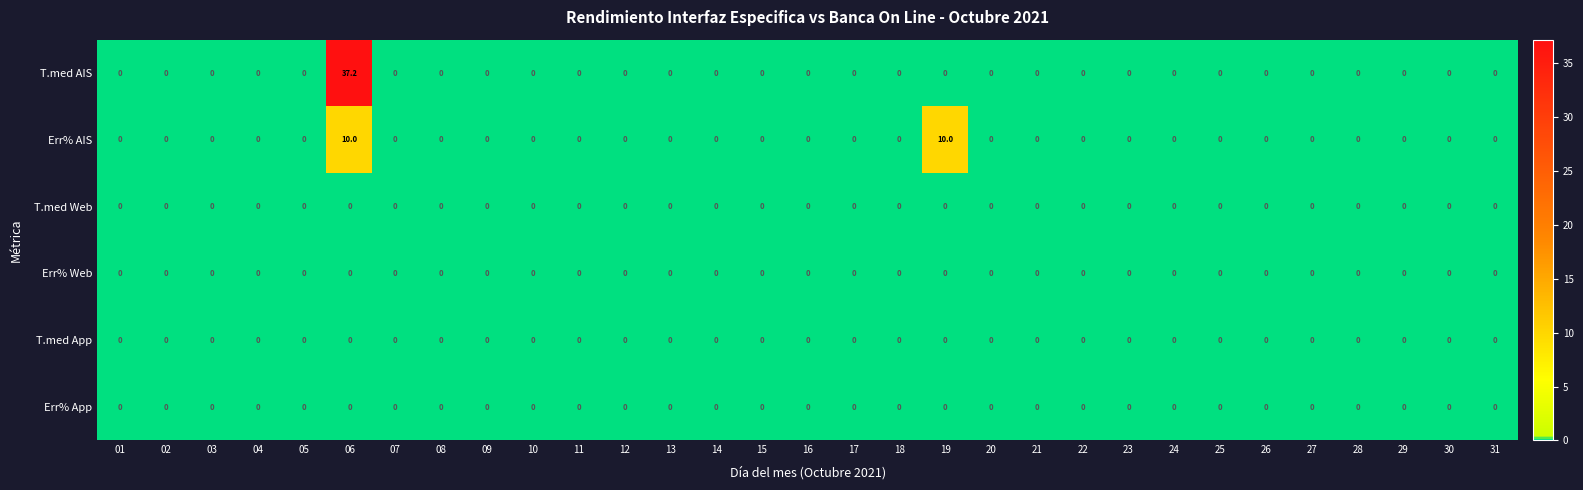

What is the greatest value displayed?

37.2